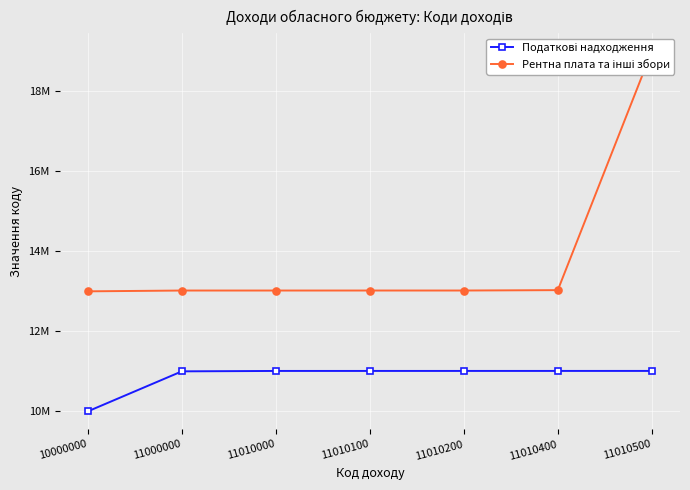

Is the value of Податкові надходження at 11010200 greater than the value of Рентна плата та інші збори at 11010200?

No